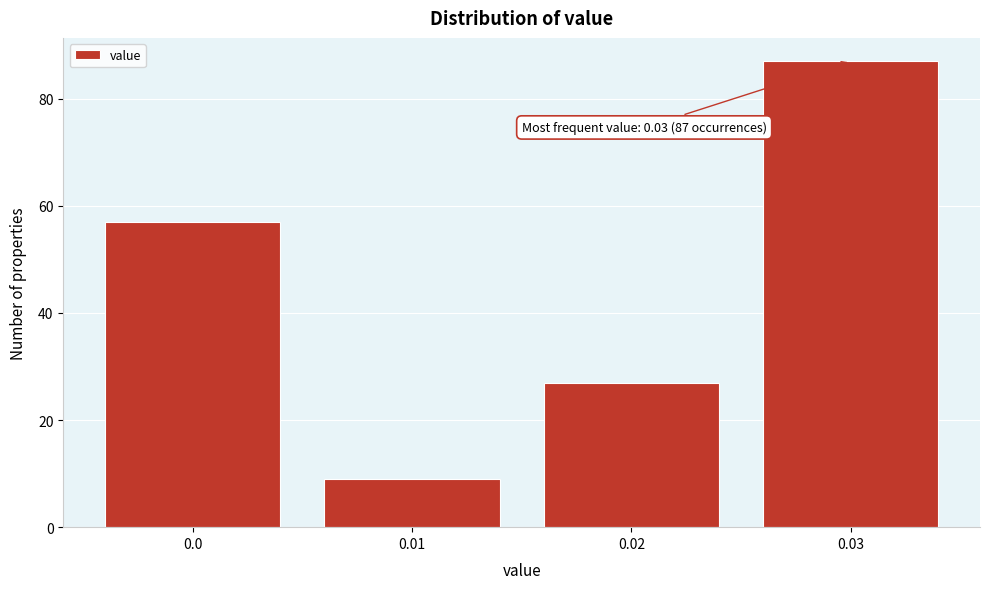

Over which range of the x-axis is the bar tallest?

0.025 to 0.035